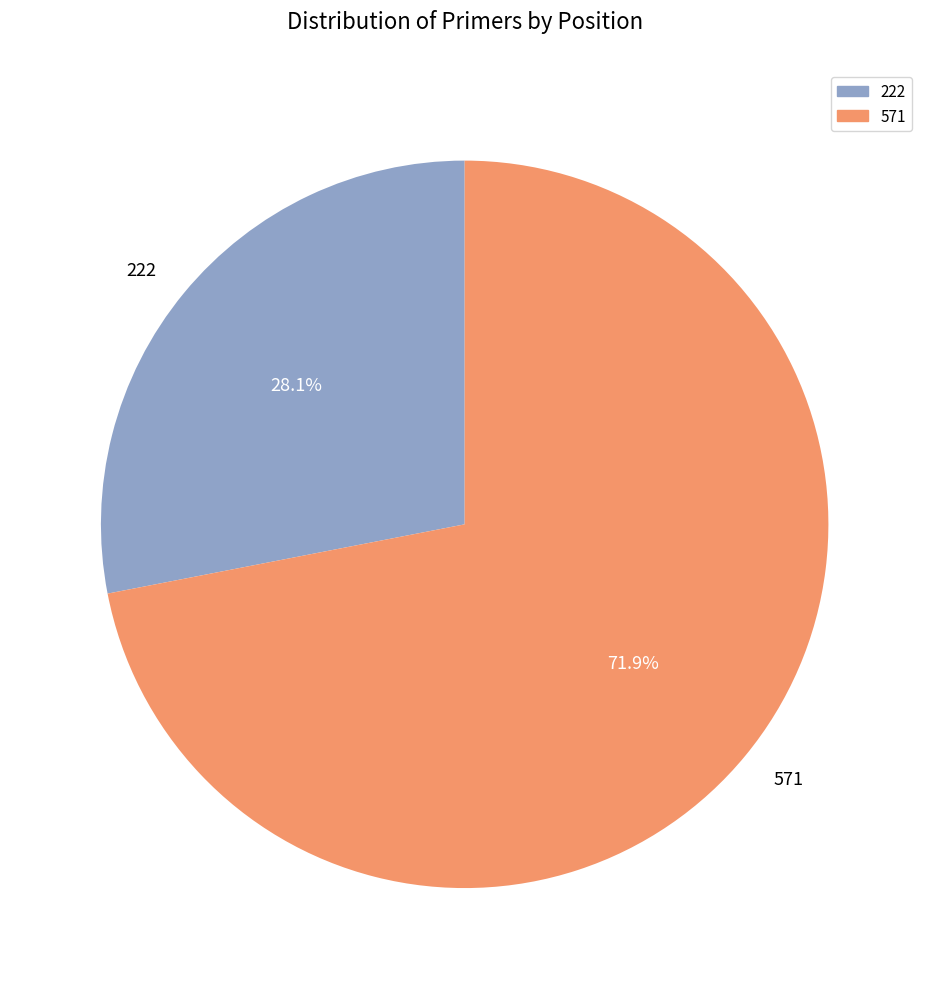

To the nearest percent, what percentage of the pie is 222?

28%